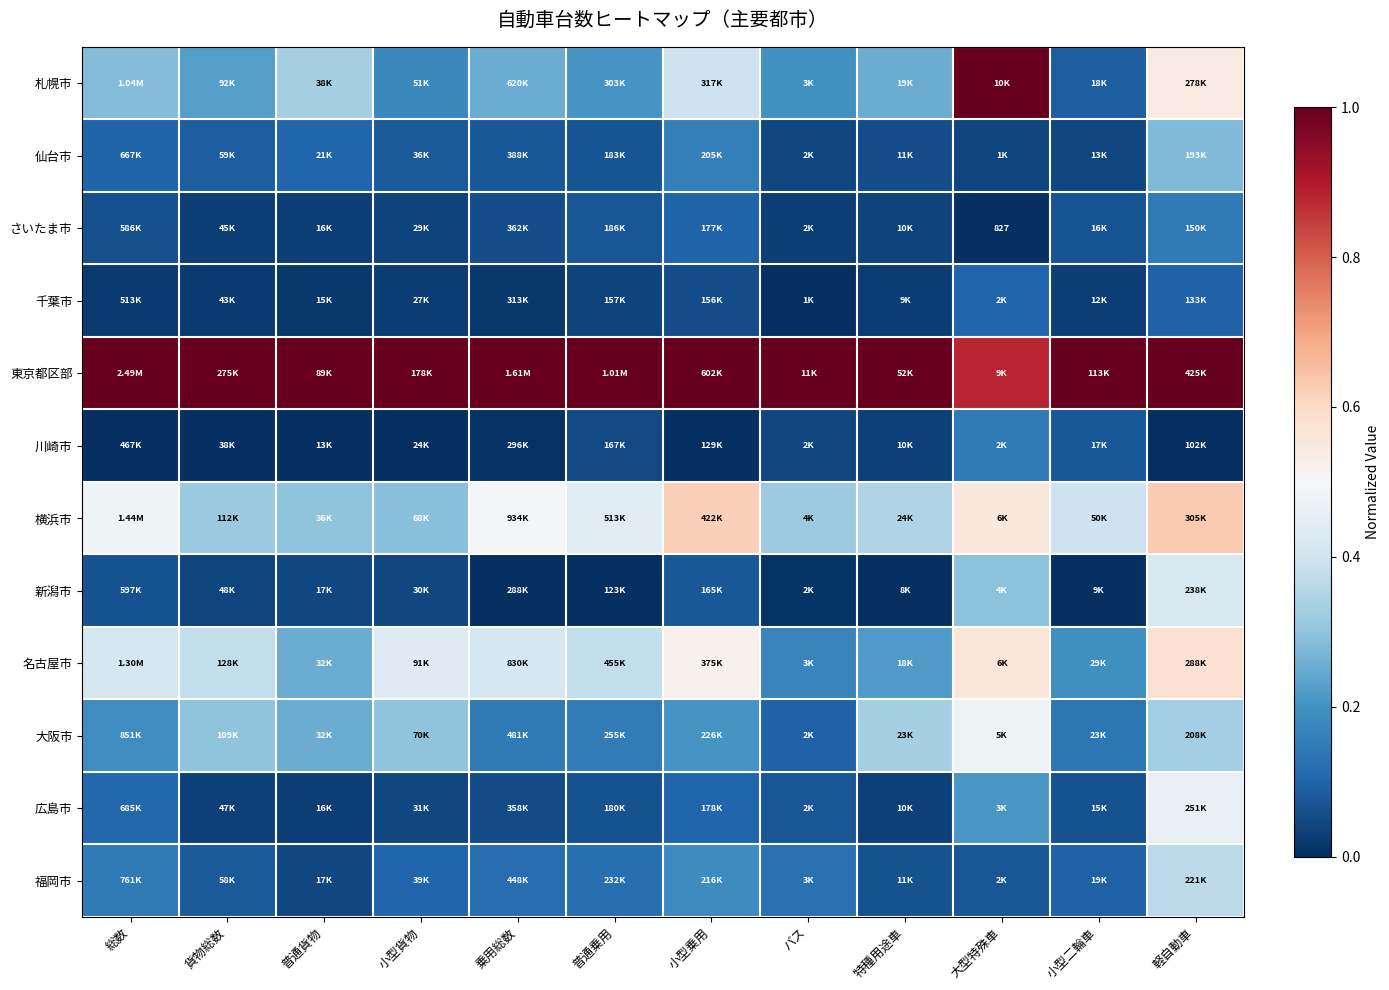

The 名古屋市 series shows 0.2 at バス. True or false?

True